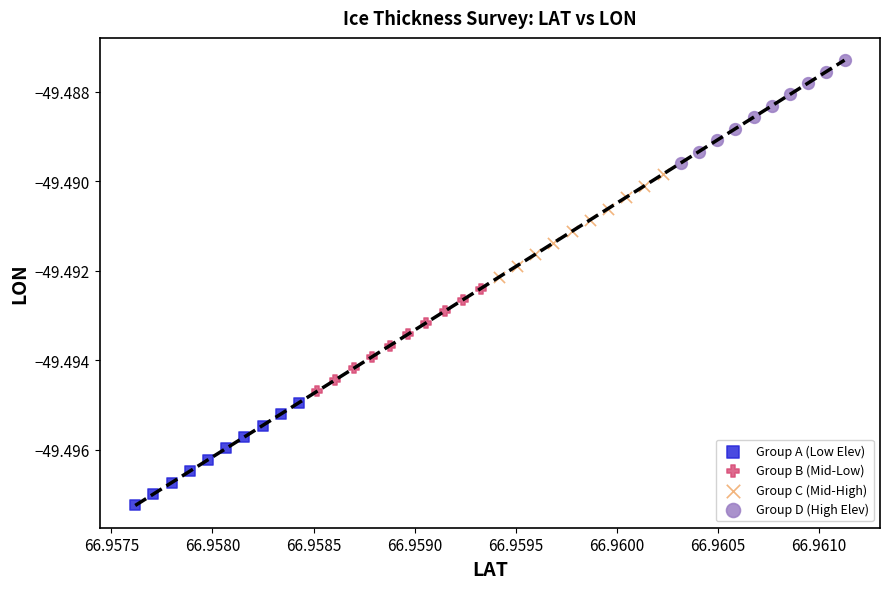

Which series reaches the minimum Y coordinate?

Group A (Low Elev)